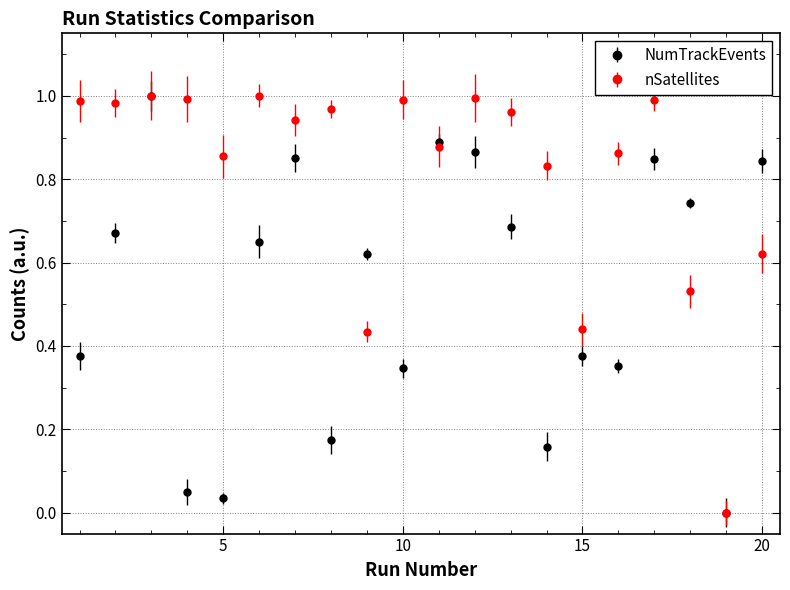

Which series has the largest total across all categories?

nSatellites